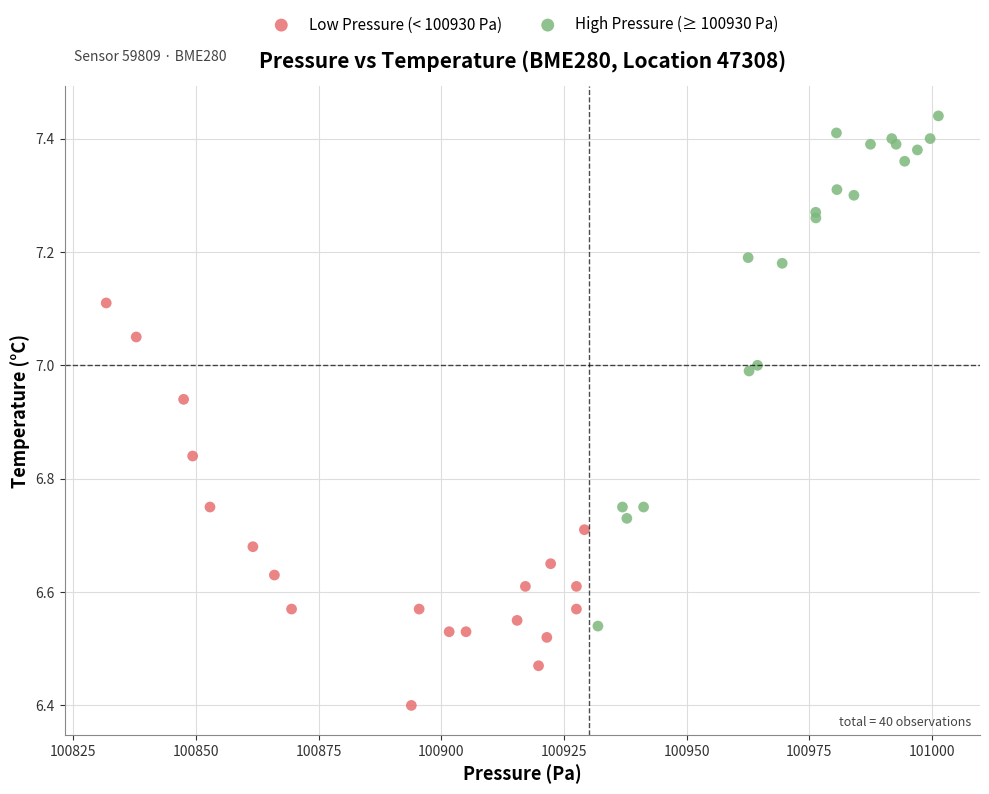

Which series contains the highest Y value?

High Pressure (≥ 100930 Pa)